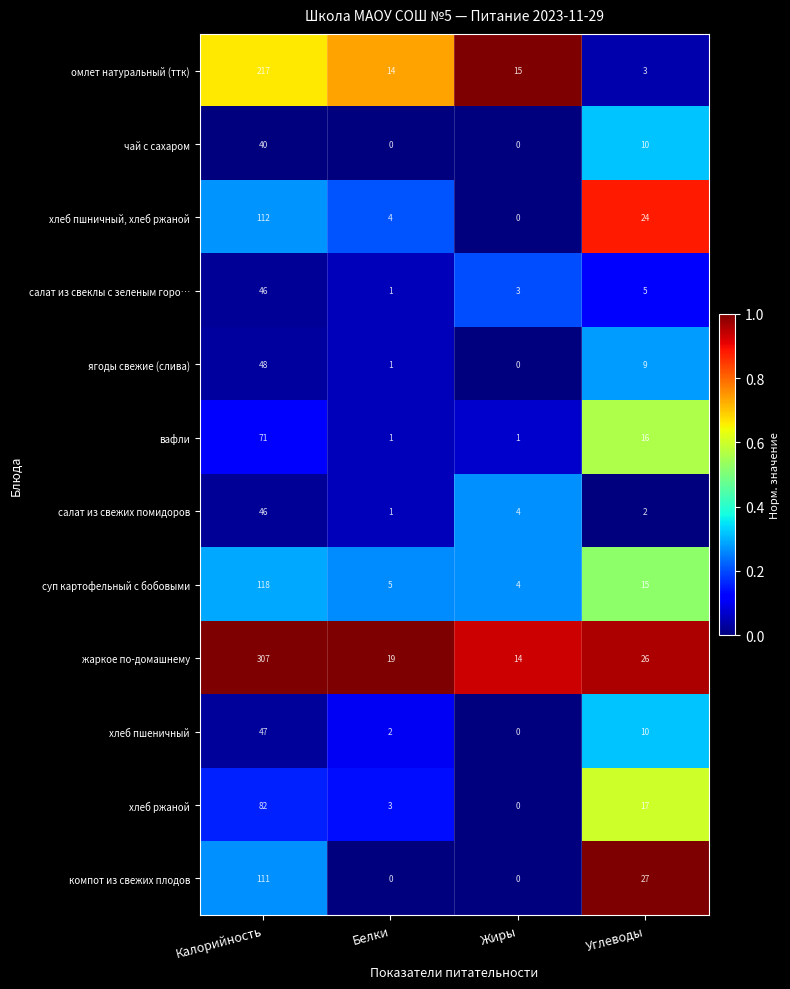

The ягоды свежие (слива) series shows 27 at Калорийность. True or false?

False